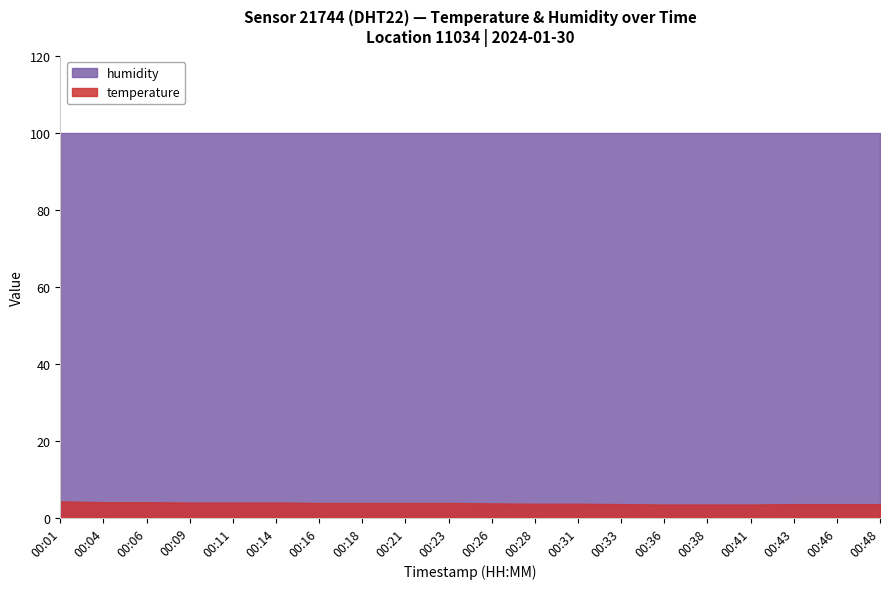

What is the average value of the temperature series?

3.7